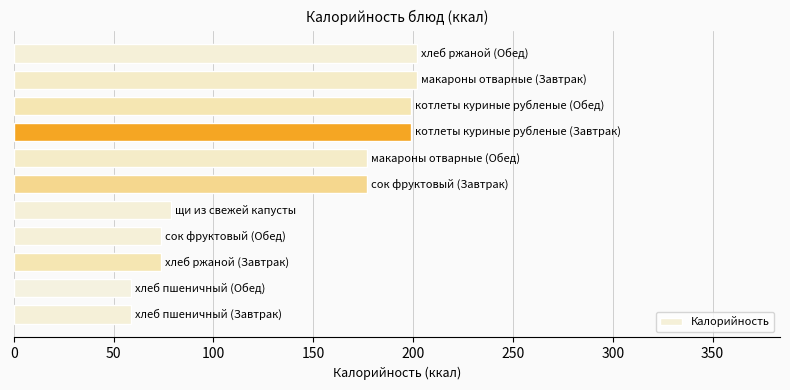

How many data points are above 176?

6